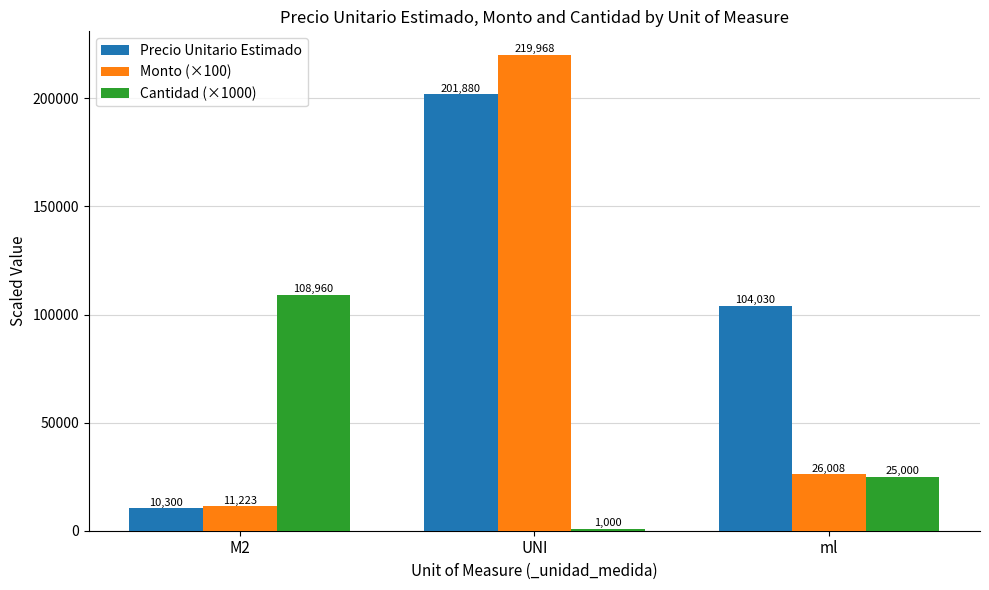

At how many categories does at least one series exceed 141266?

1